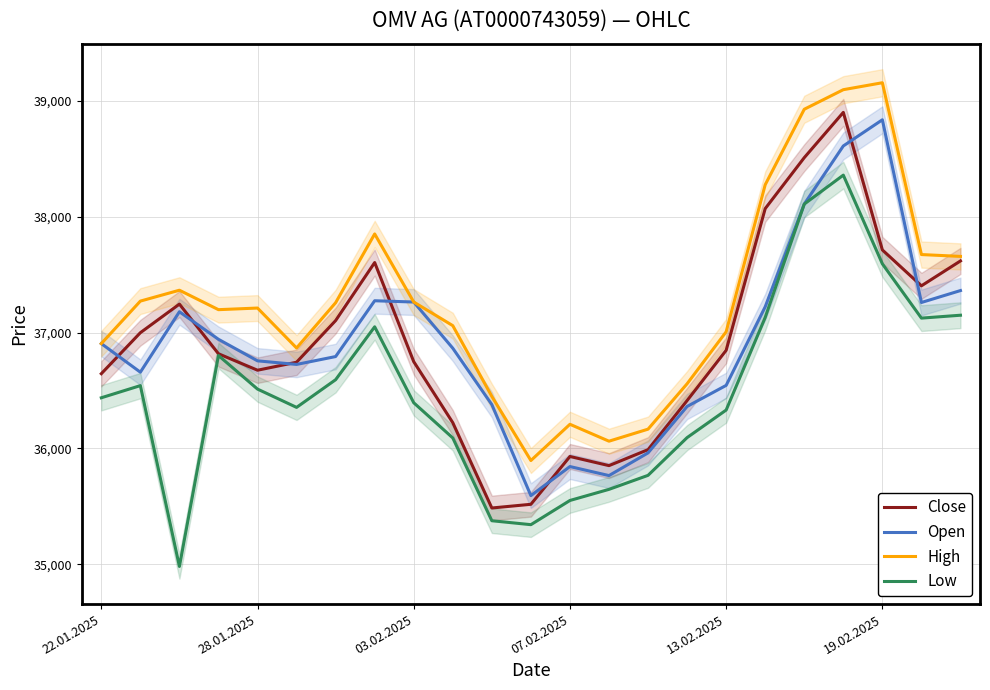

What position from the left is 17?

18